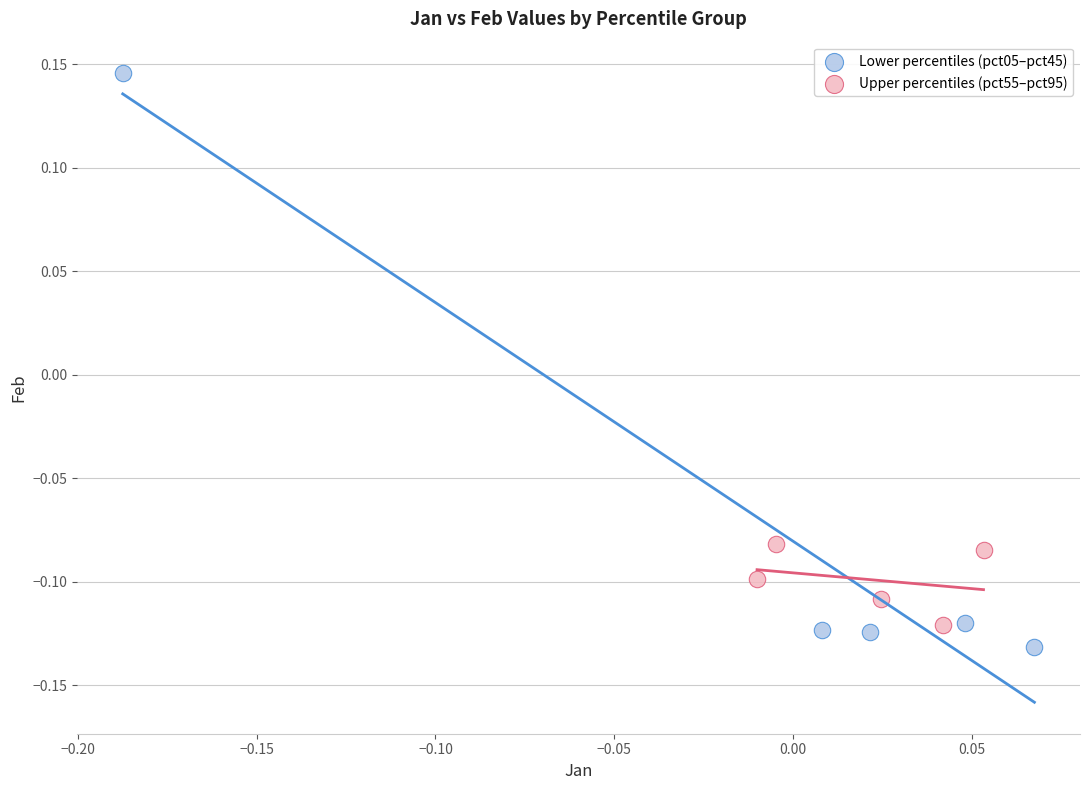

What are all the series names shown in the legend?

Lower percentiles (pct05–pct45), Upper percentiles (pct55–pct95)